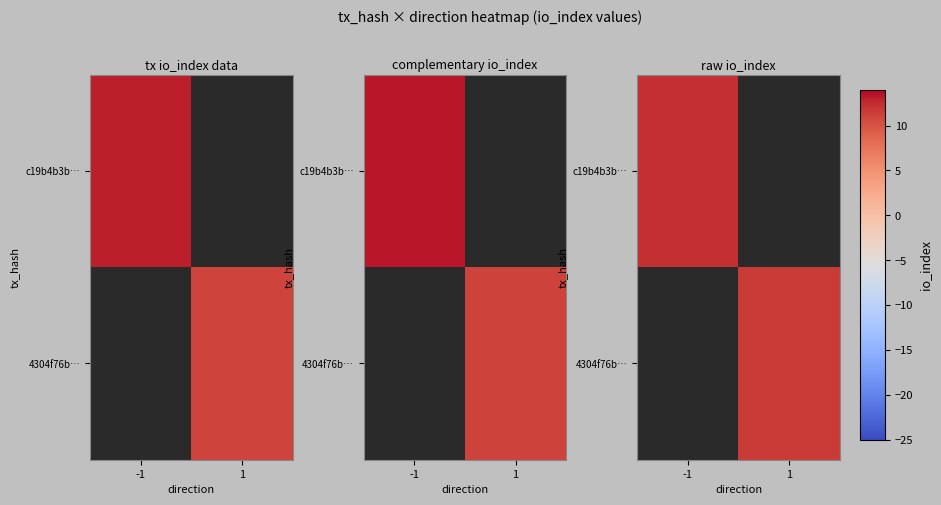

Which category has the lowest value in the 4304f76b… series?

-1